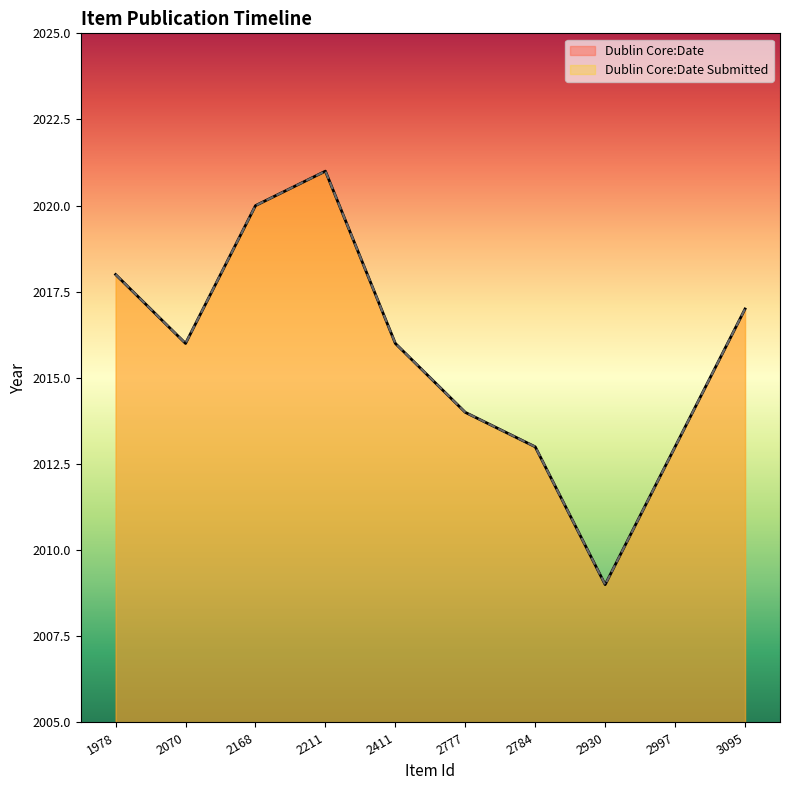

Is it true that Dublin Core:Date Submitted equals 2016 at 2411?

True